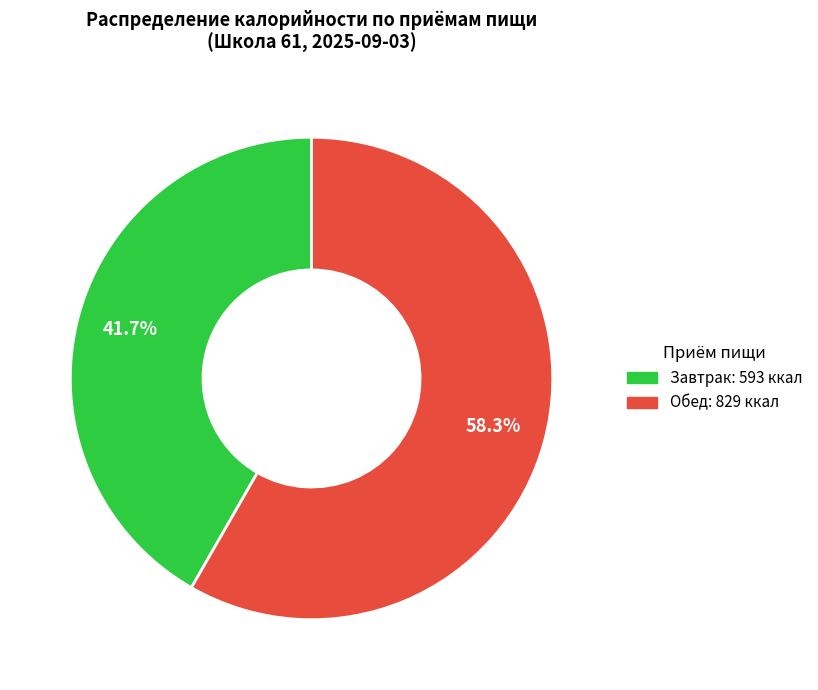

True or false: Завтрак accounts for 42% of the total.

True